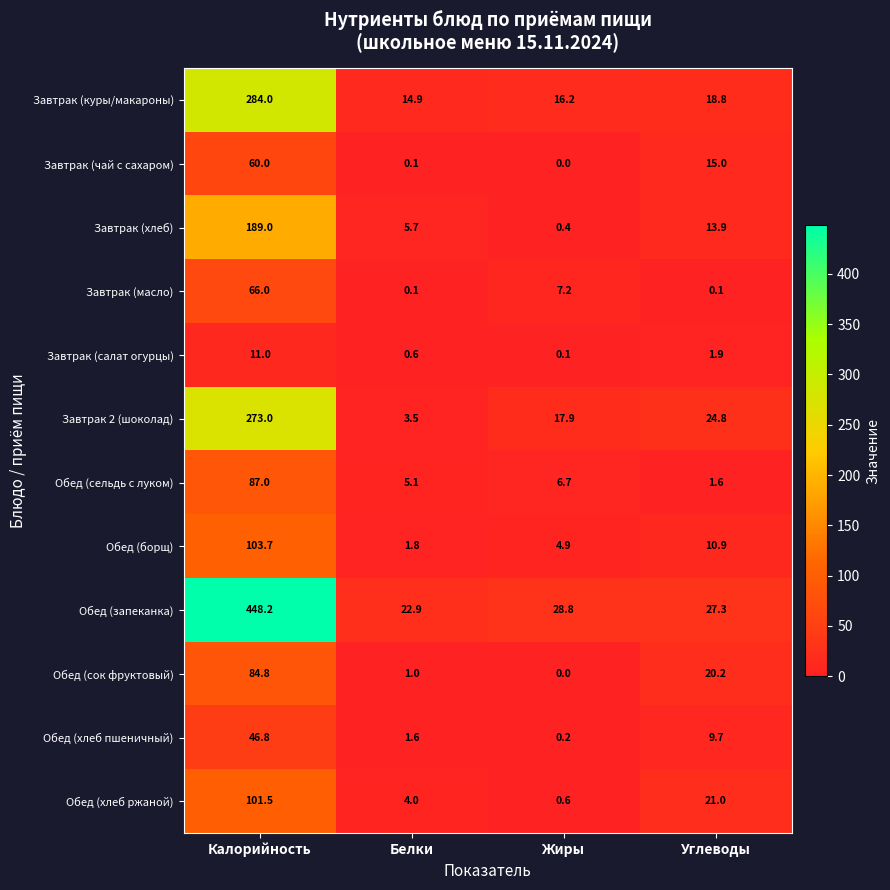

Which series has the largest total across all categories?

Обед (запеканка)